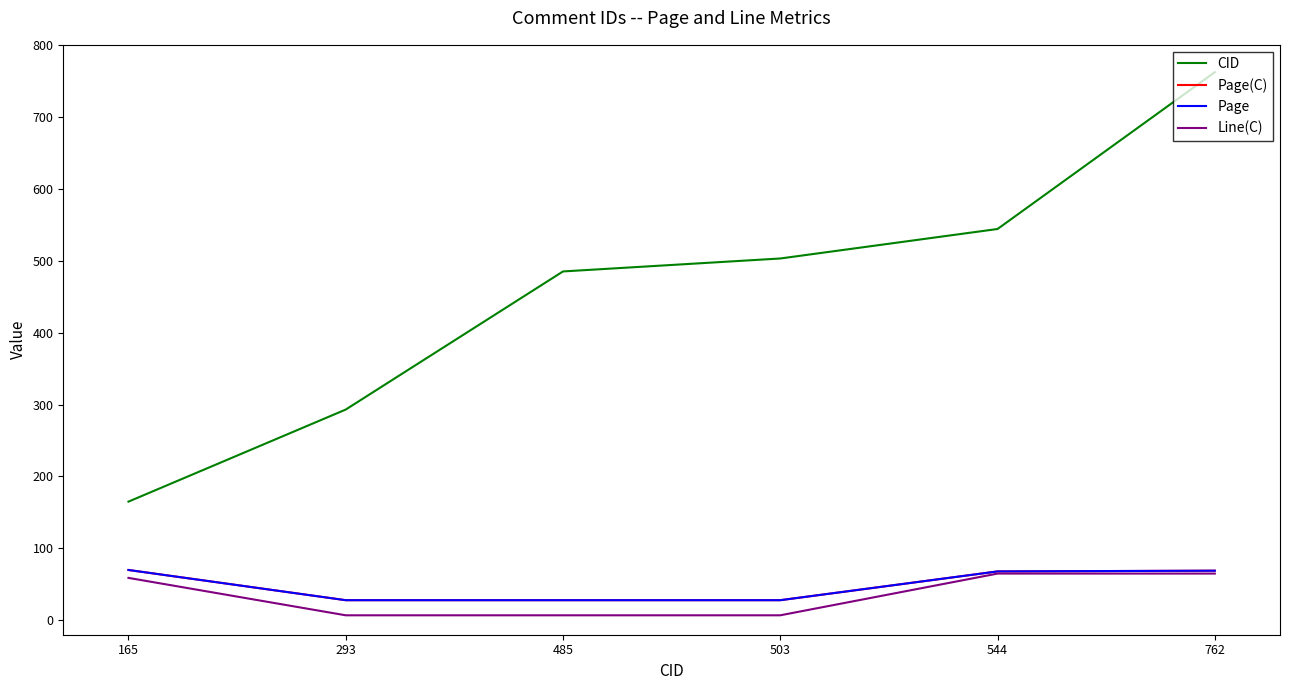

Does the chart have visible grid lines?

No